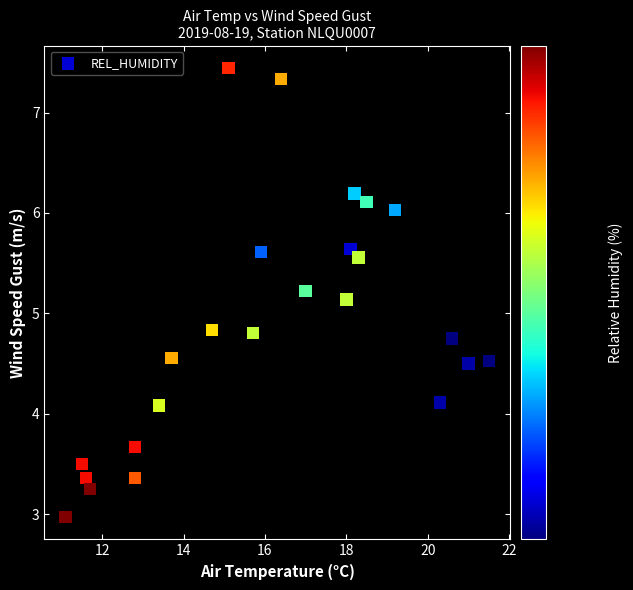

What is the range of Y values (max minus min)?

4.5